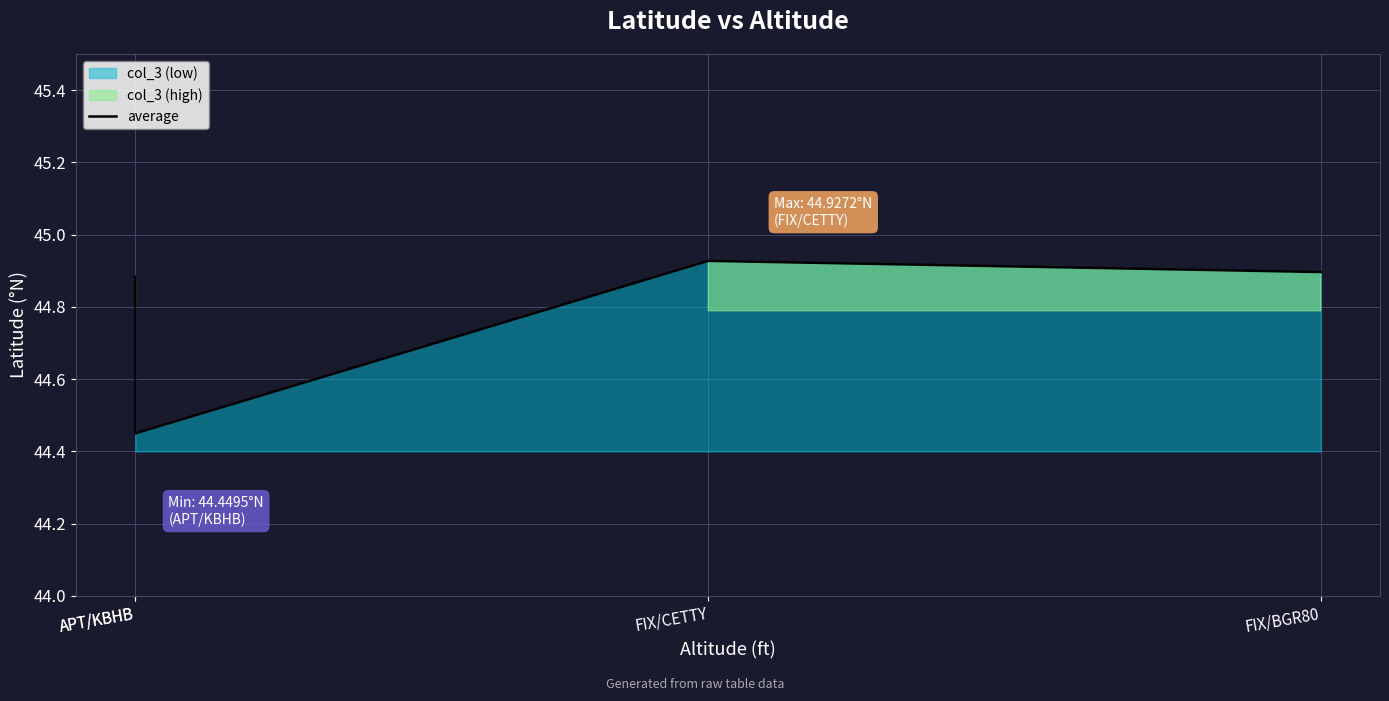

The value at APT/KBHB is 44.9. True or false?

True